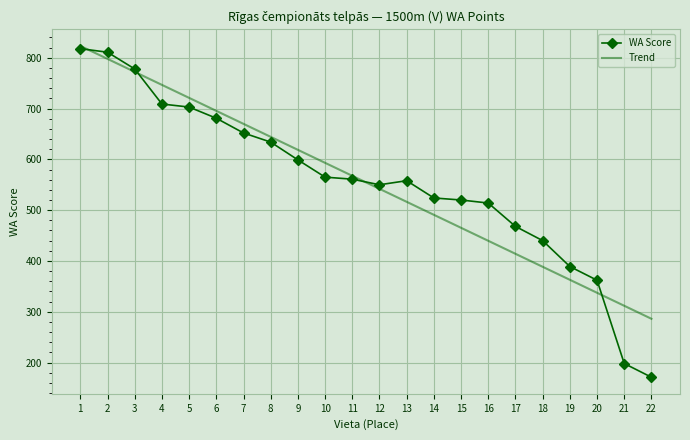

The Trend series shows 388.5 at 18. True or false?

True